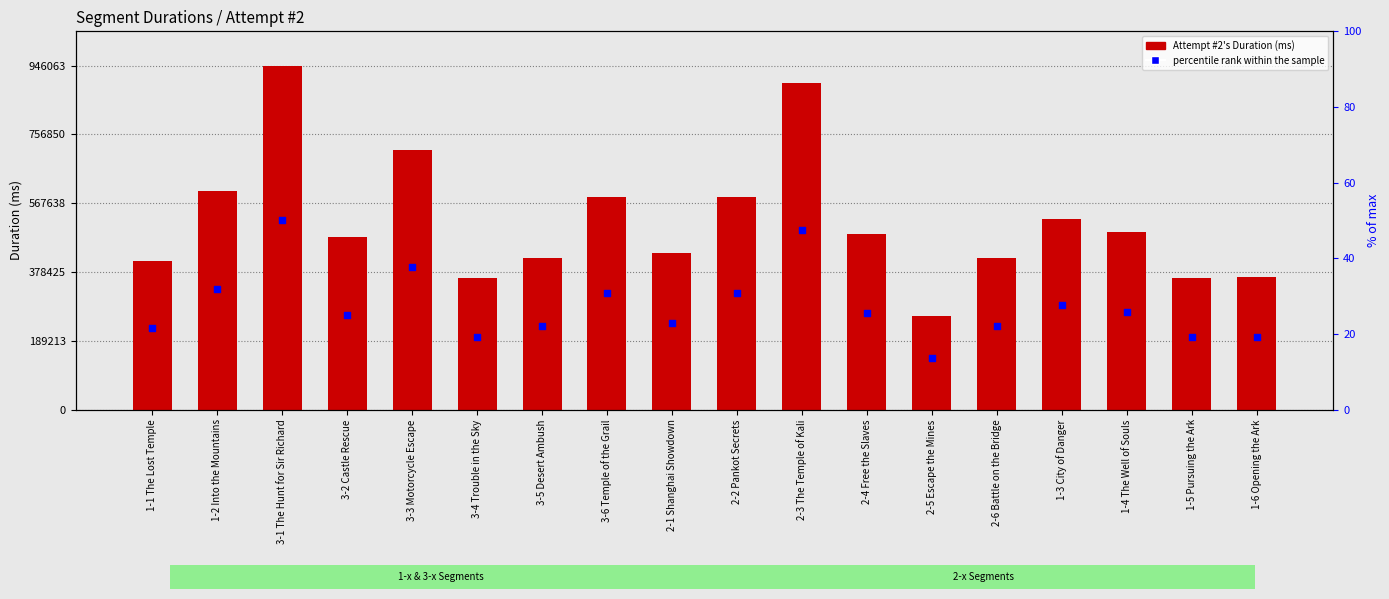

Which series contains the lowest Y value?

percentile rank within the sample